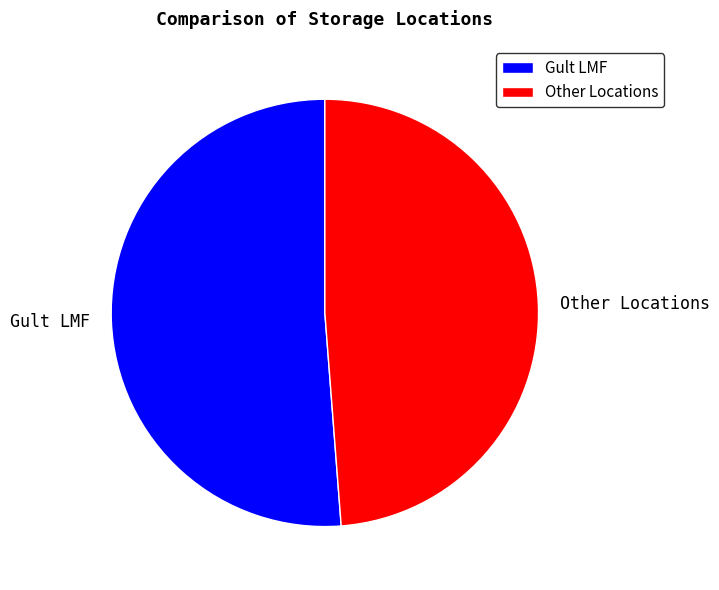

True or false: Gult LMF accounts for 39% of the total.

False